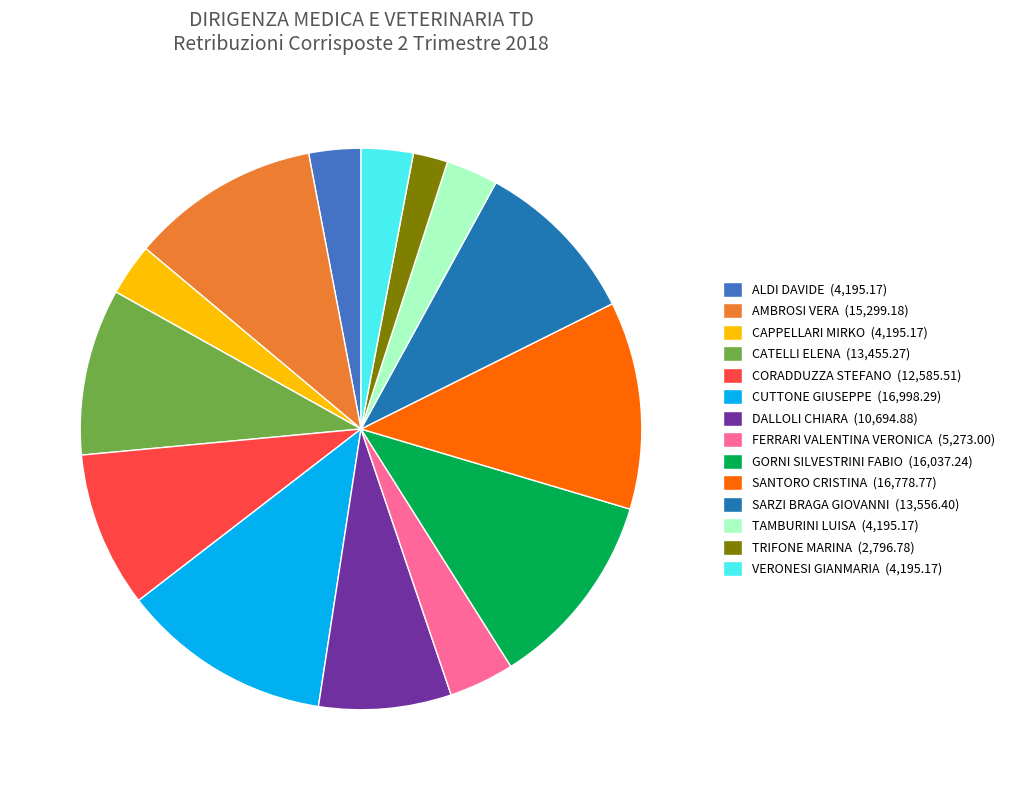

Is there a majority slice in this chart?

No